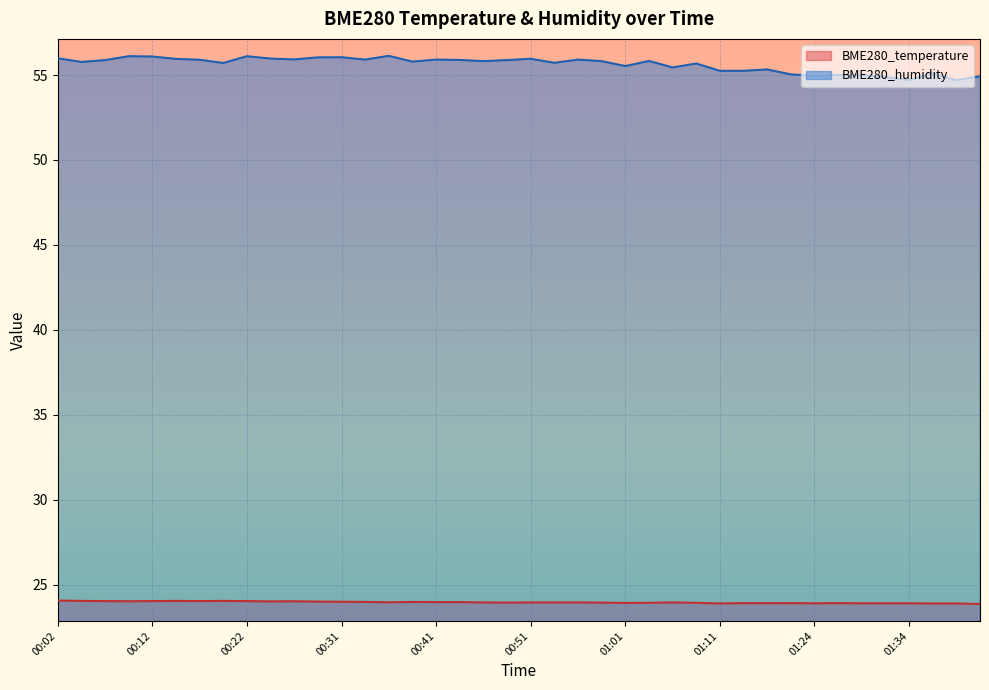

Where is the first local maximum for BME280_temperature?

00:14